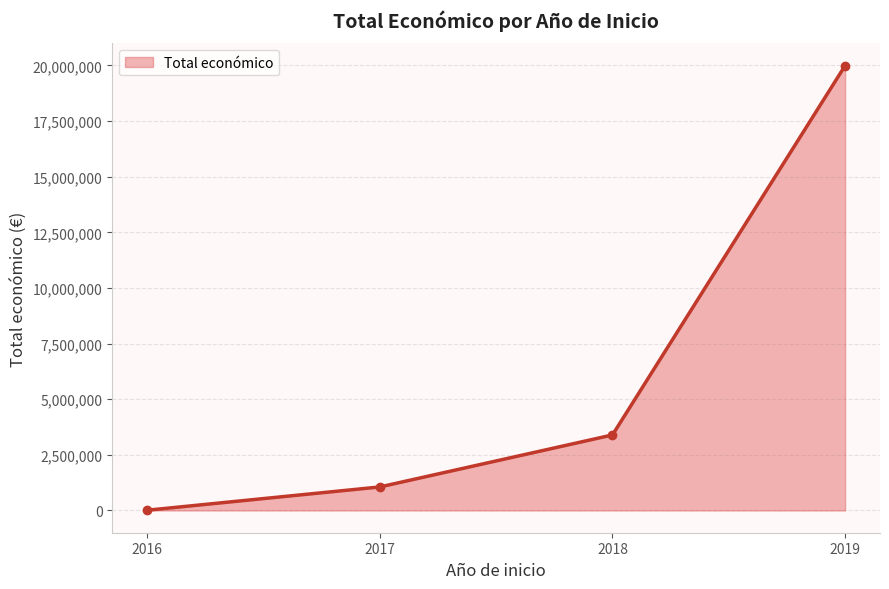

Which category has the lowest value across all series?

2016